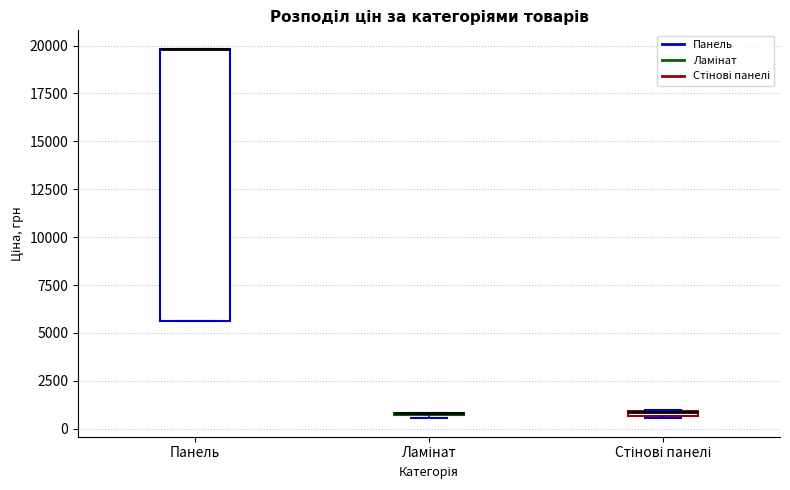

Comparing the boxes themselves (not the whiskers), which one is the tallest?

Панель